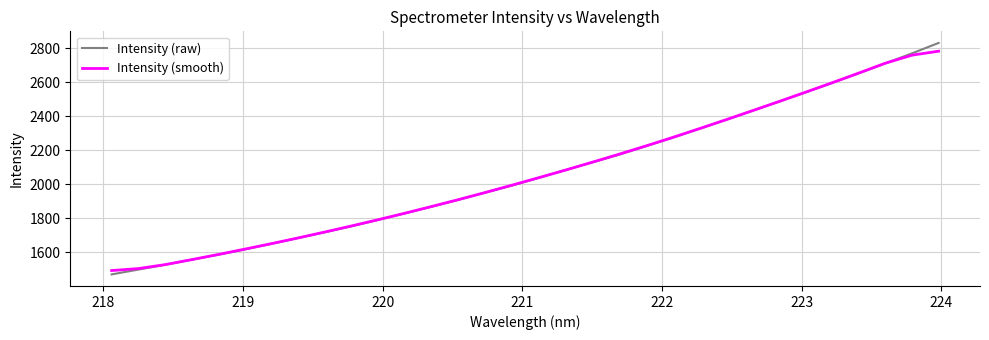

What is the lowest value of the Intensity (smooth) series?

1492.9